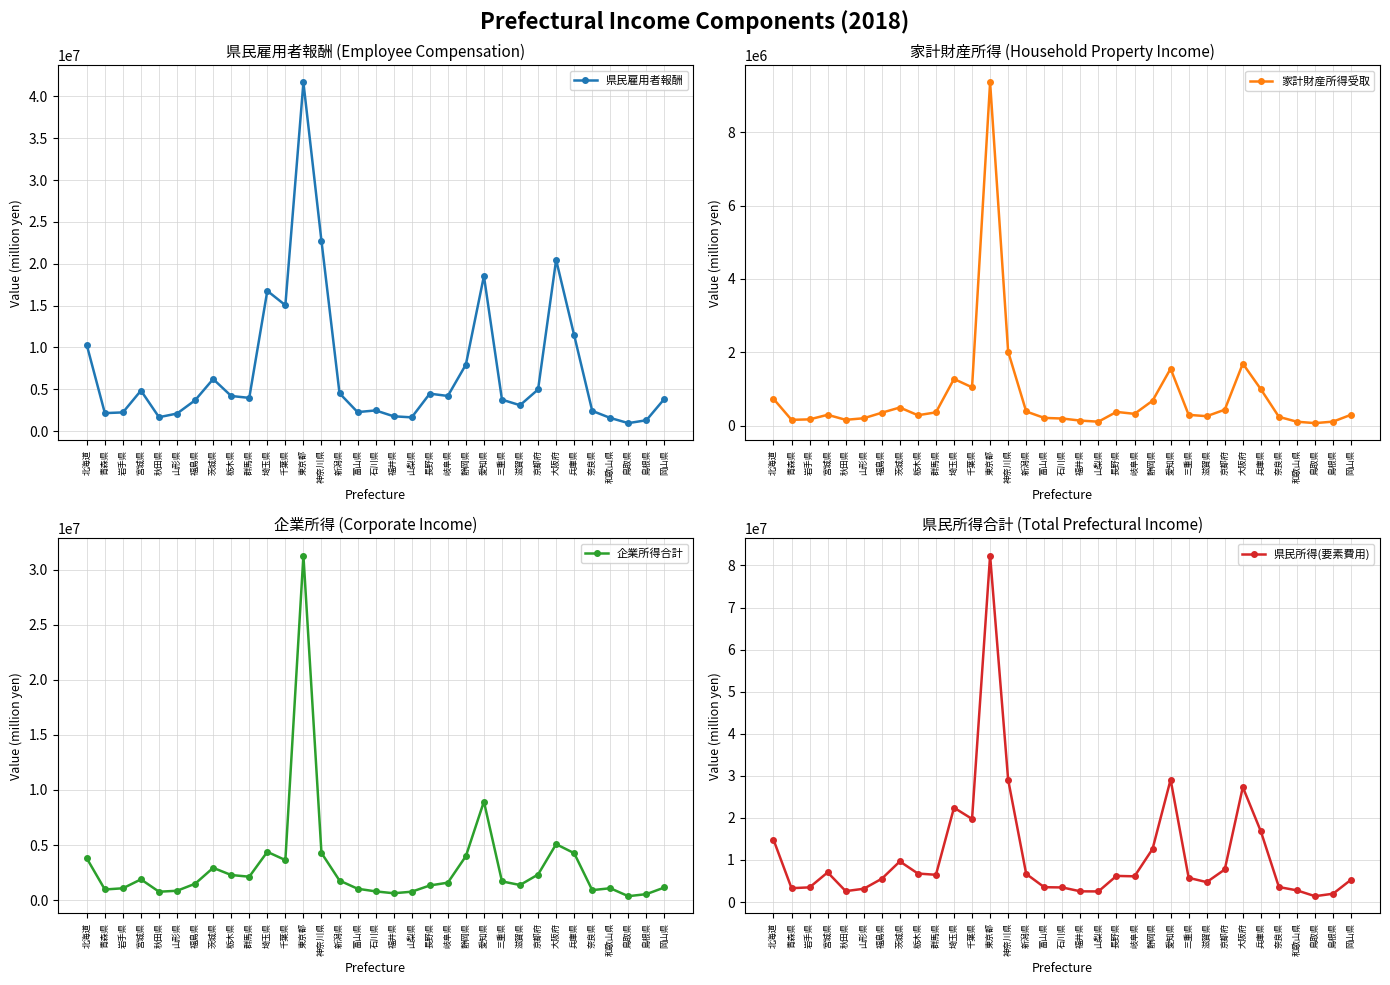

What is the difference between the 家計財産所得受取 values at 静岡県 and 富山県?

467884